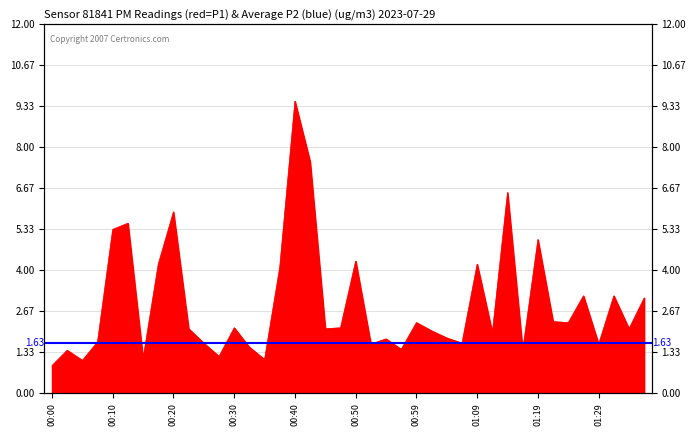

How many lines are shown in the chart?

1